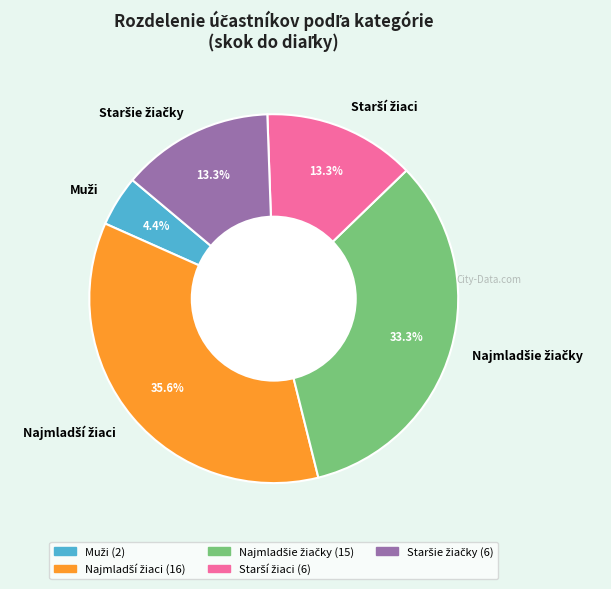

Is there a majority slice in this chart?

No